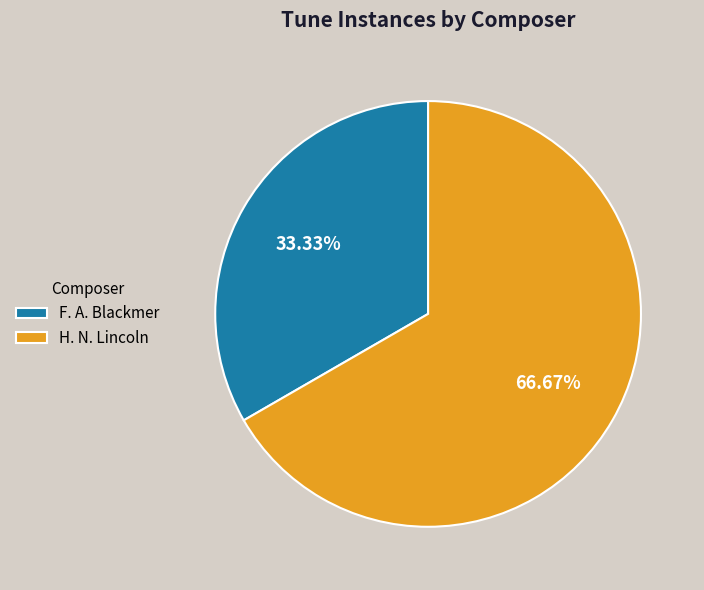

What is the total percentage of H. N. Lincoln and F. A. Blackmer?

100.0%